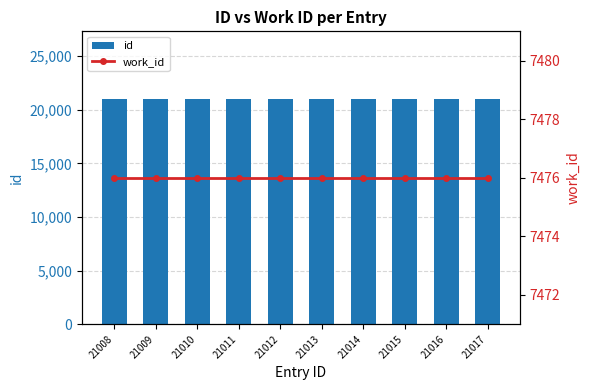

Is it true that work_id equals 3529 at 21013?

False